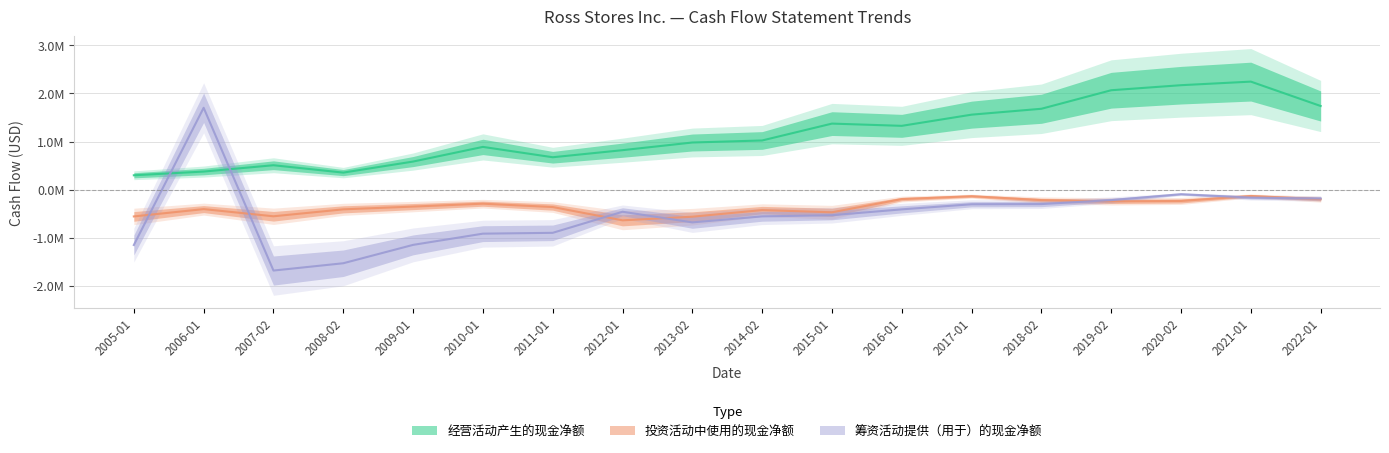

What is the average value of the 经营活动产生的现金净额 series?

1147926